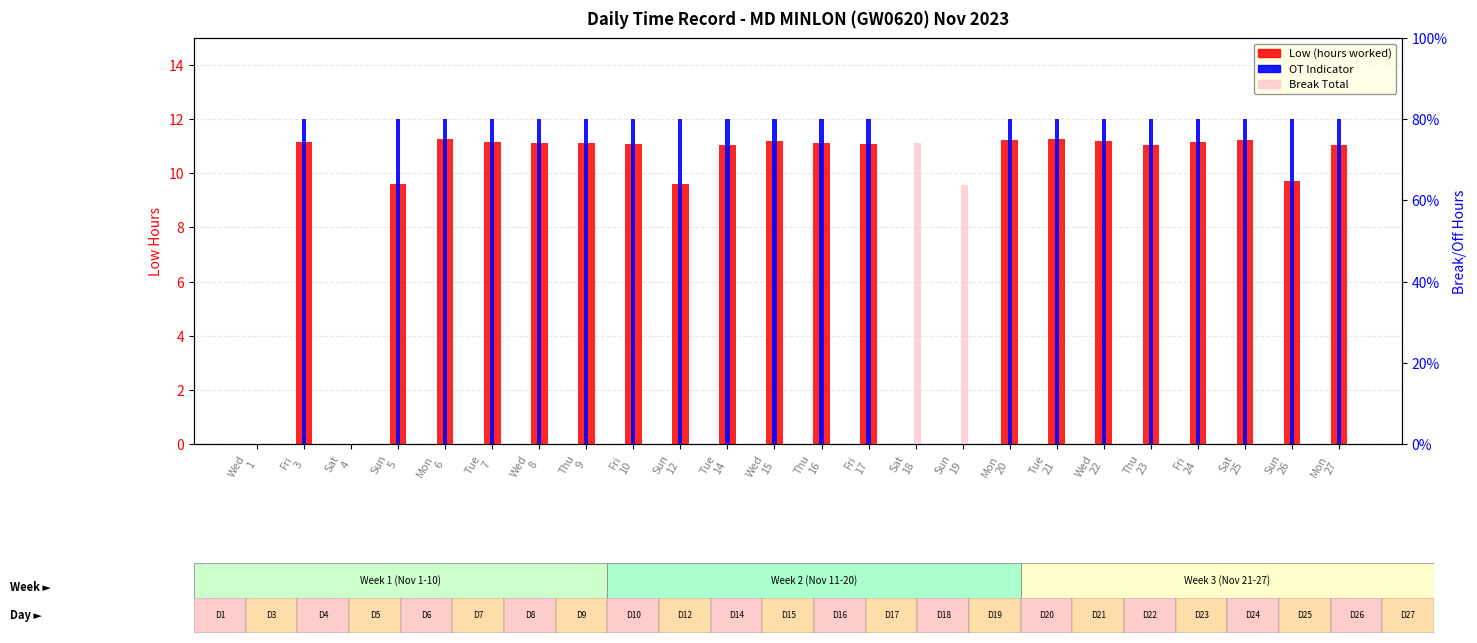

The value of Break Total at Fri
17 is -5.6. True or false?

False